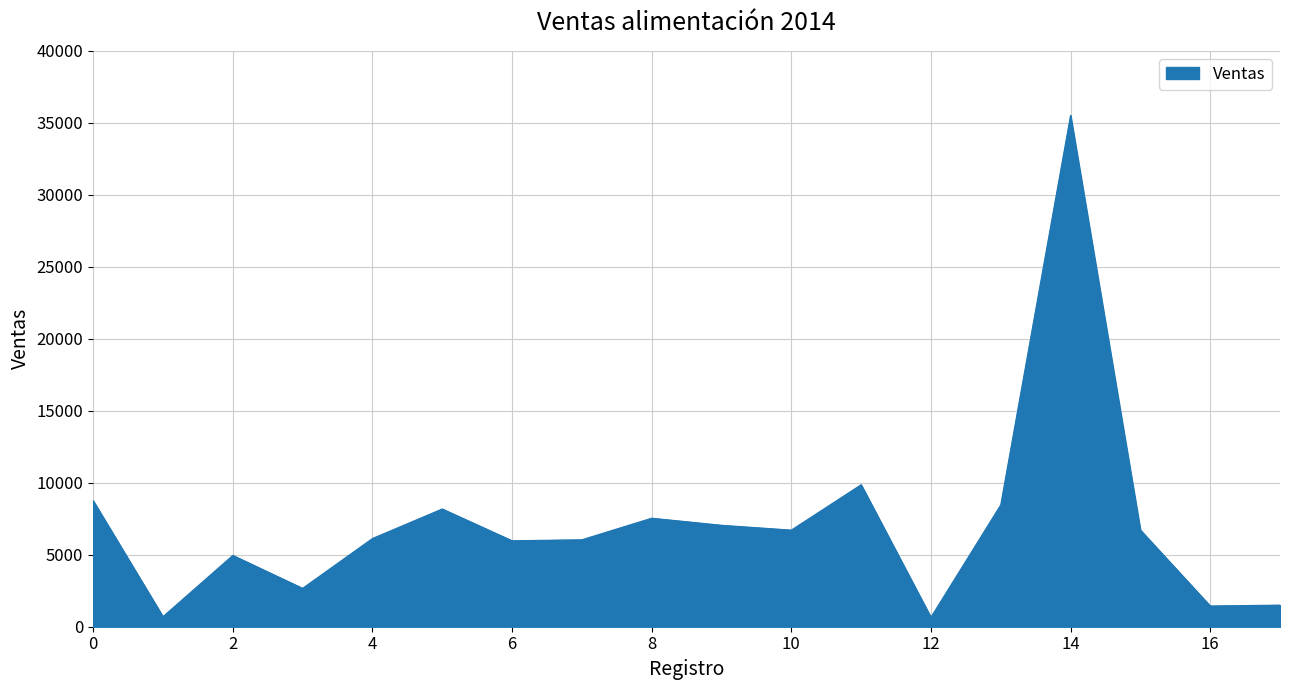

Which category has the highest value across all series?

14